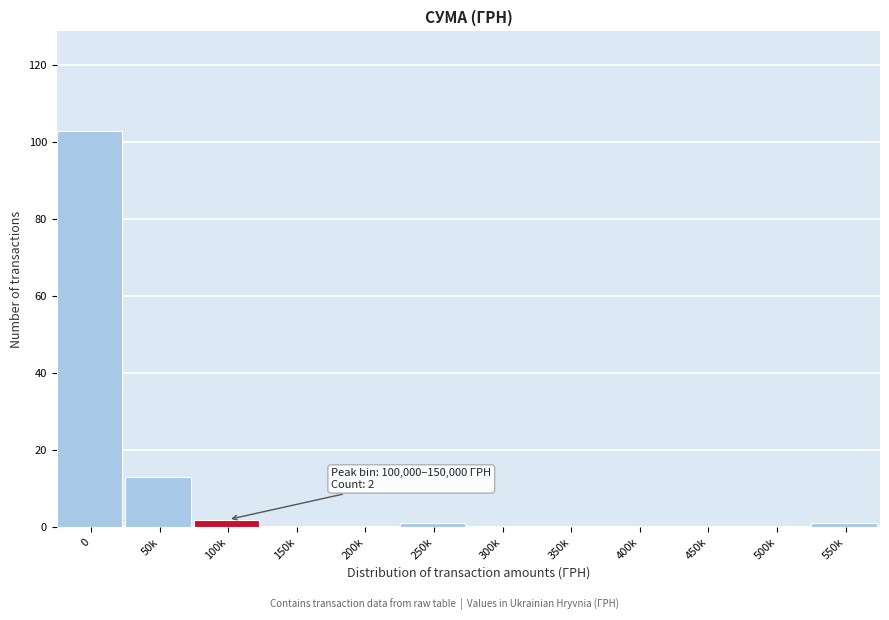

Reading right to left, extract all data points from this chart.

550k=1	500k=0	450k=0	400k=0	350k=0	300k=0	250k=1	200k=0	150k=0	100k=2	50k=13	0=103